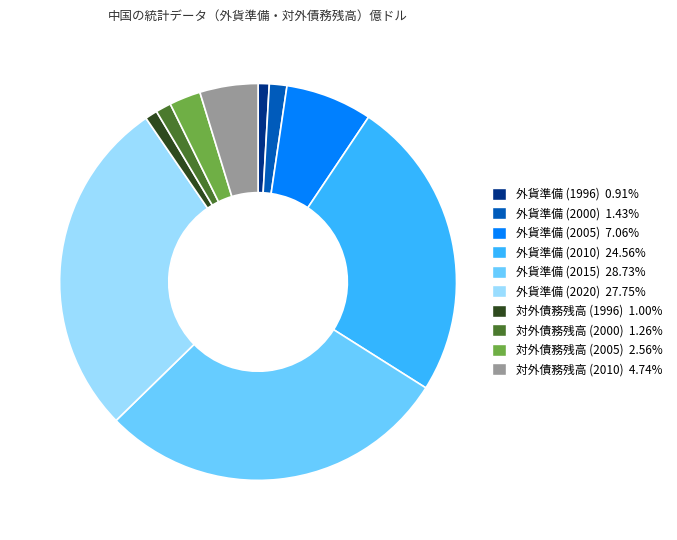

Does 外貨準備 (2000) 1.43% account for over 50% of the chart?

No